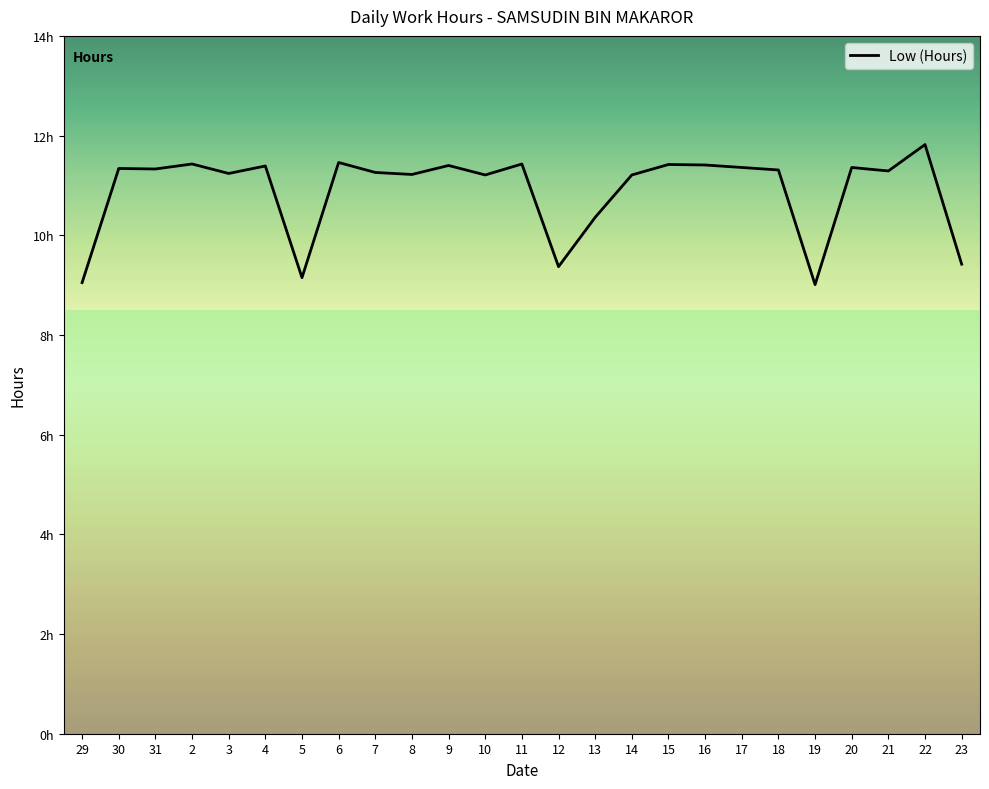

What is the change in value from 29 to 9?

+2.3